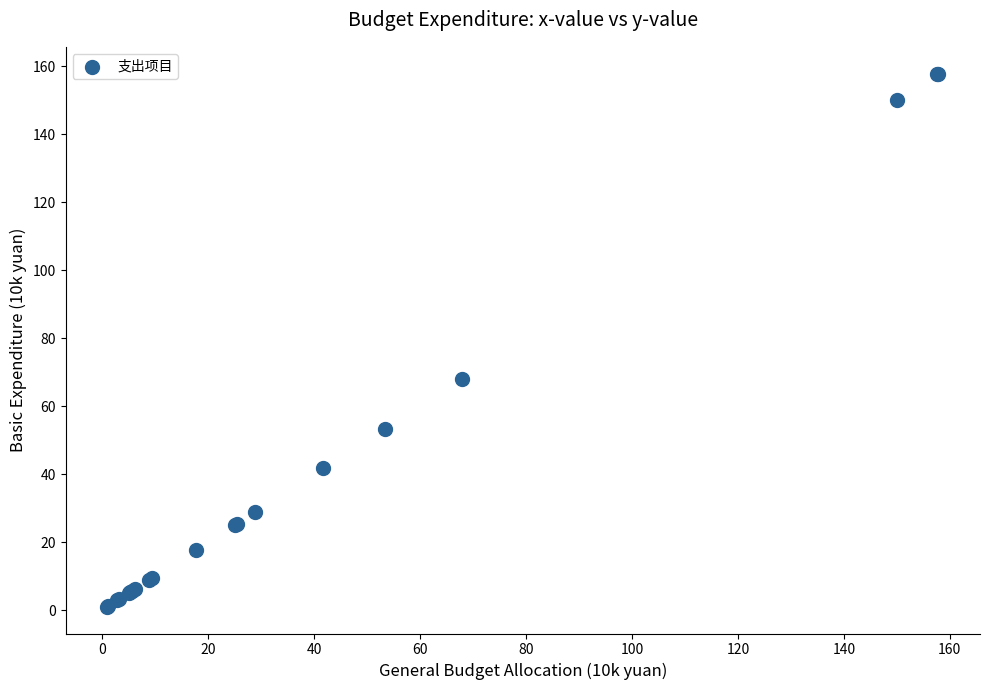

What Y value in the scatter plot is closest to 79?

68.0